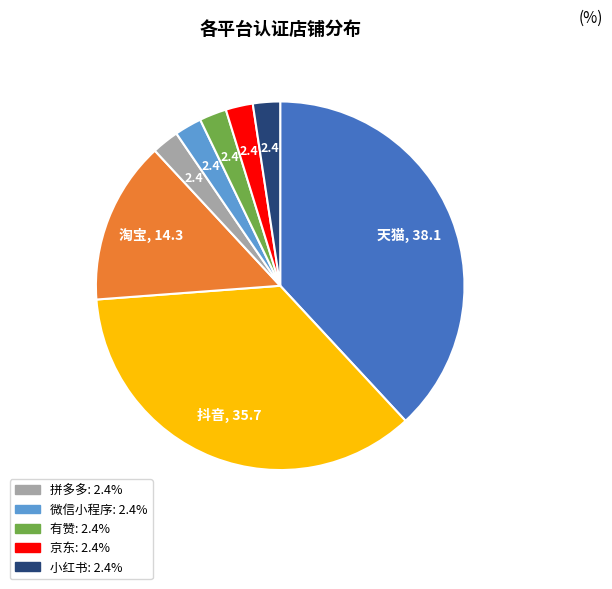

How many slices are in this pie chart?

8